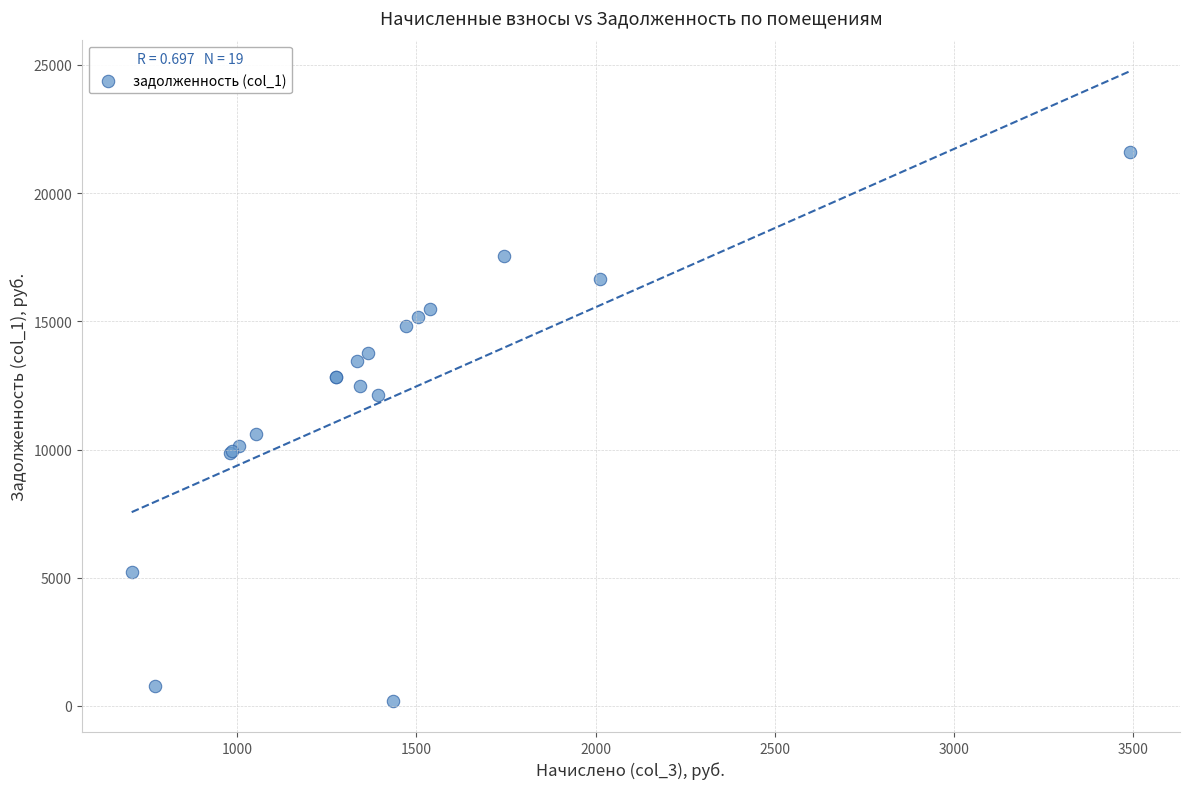

What Y value in the scatter plot is closest to 10909?

10607.8